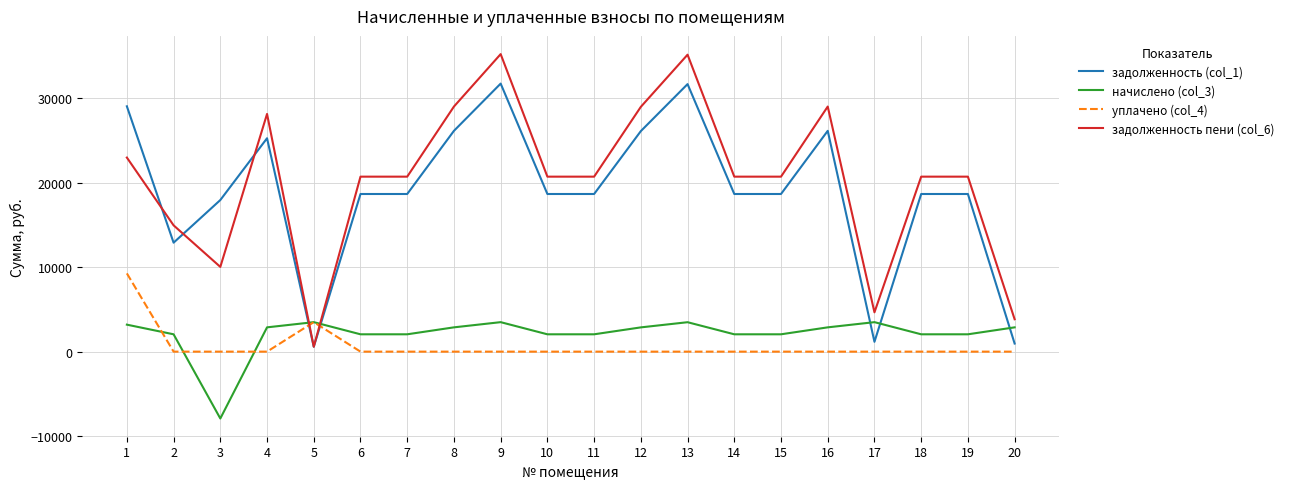

What is the smallest value displayed?

-7921.9